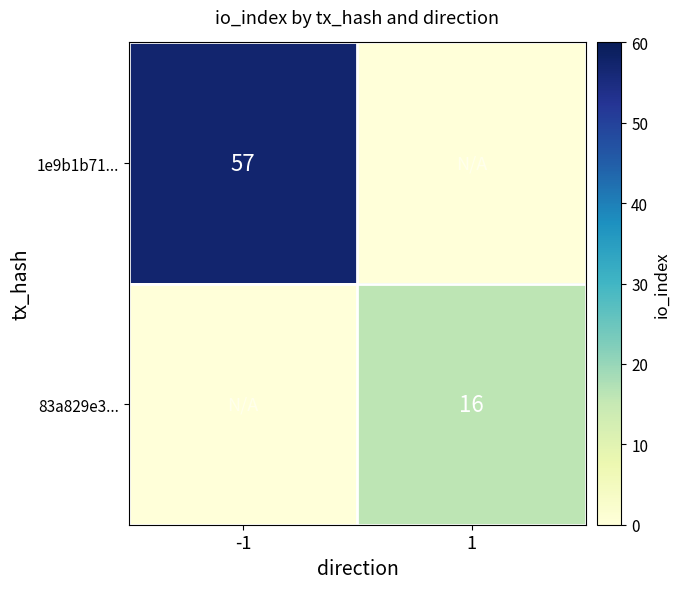

Is it true that 1e9b1b71... equals 77 at -1?

False